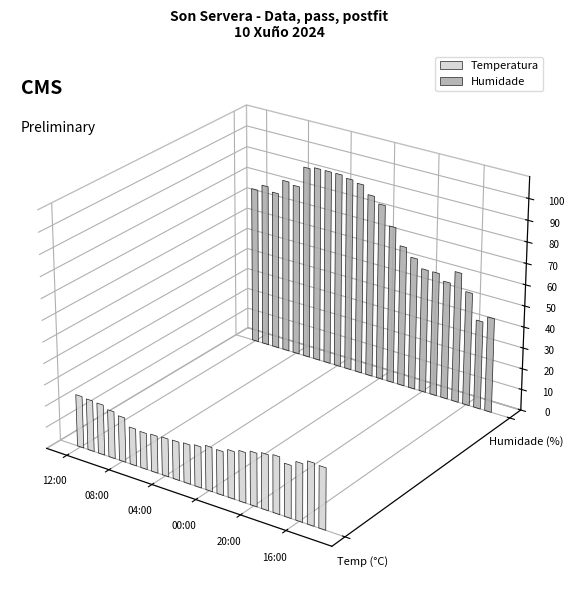

How many data points in Humidade are less than 76?

11